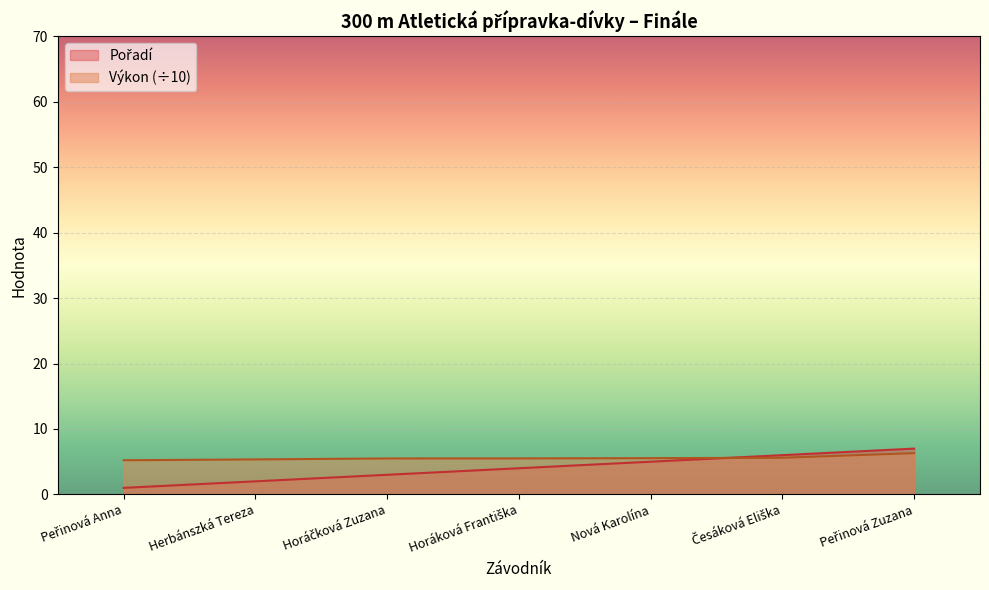

What value does the Pořadí series have at Peřinová Anna?

1.0